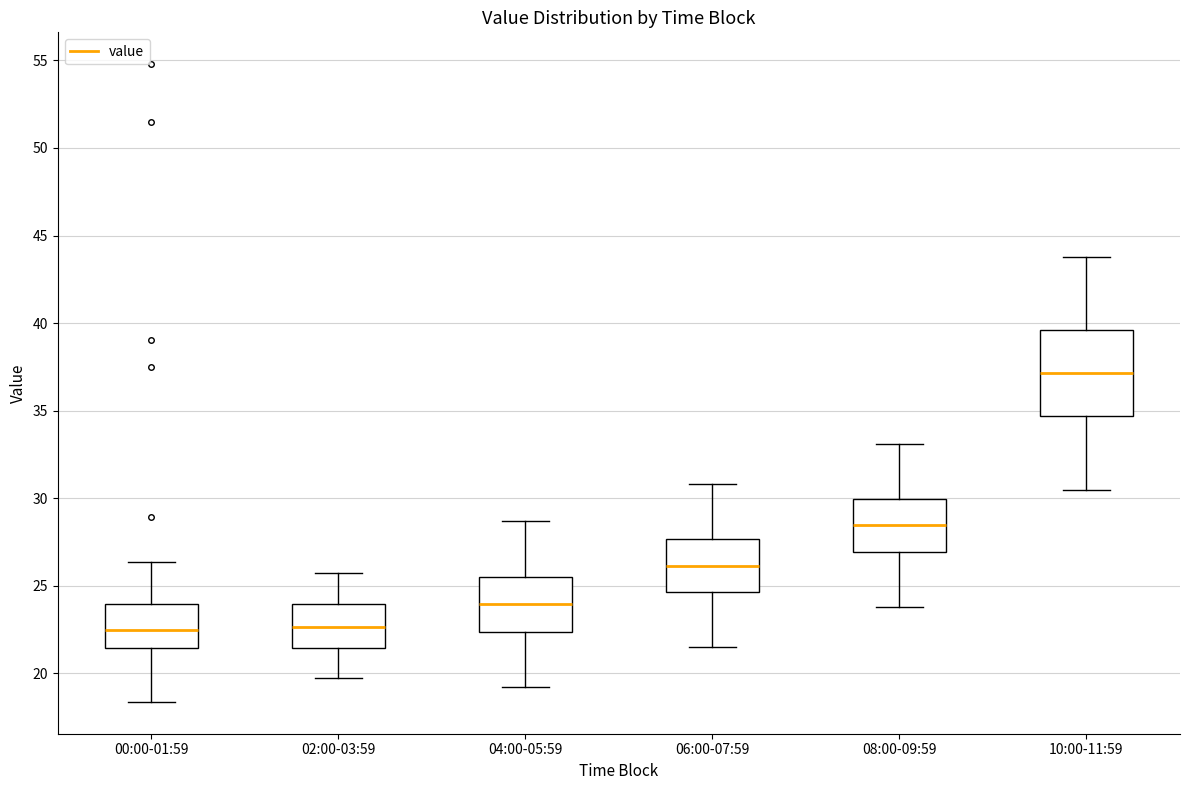

Reading left to right, read every box against the y-axis: the position of its median line, the range the box covers, and the ends of its whiskers. The values are not printed on the chart, so give them approximately, as read against the axis.

00:00-01:59: median 22.5, box 21.5 to 24.0, whiskers 18.5 to 26.5
02:00-03:59: median 22.5, box 21.5 to 24.0, whiskers 20.0 to 26.0
04:00-05:59: median 24.0, box 22.5 to 25.5, whiskers 19.0 to 28.5
06:00-07:59: median 26.0, box 24.5 to 27.5, whiskers 21.5 to 31.0
08:00-09:59: median 28.5, box 27.0 to 30.0, whiskers 24.0 to 33.0
10:00-11:59: median 37.0, box 34.5 to 39.5, whiskers 30.5 to 44.0